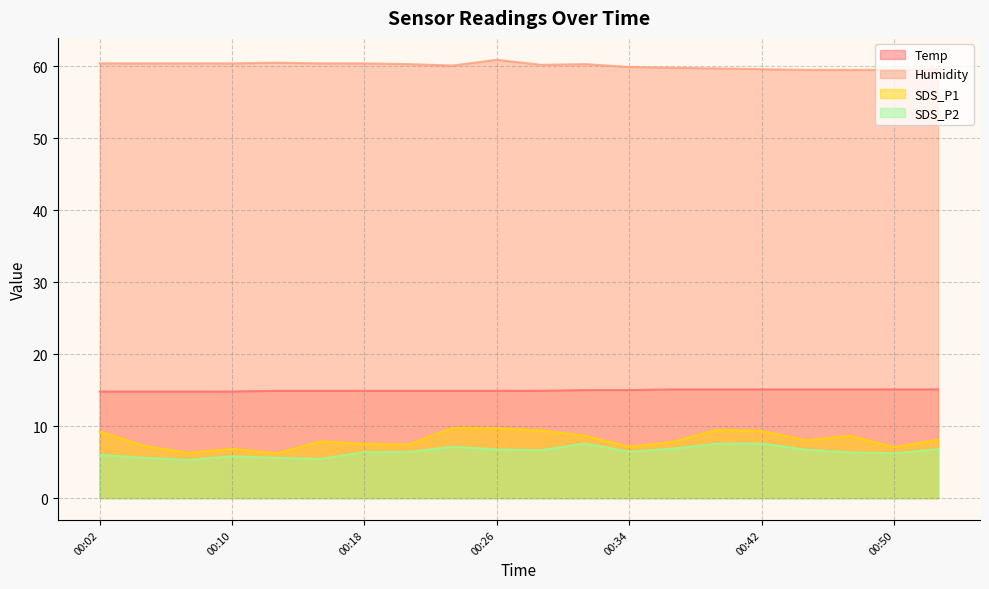

True or false: SDS_P1 and Temp intersect in this chart.

False